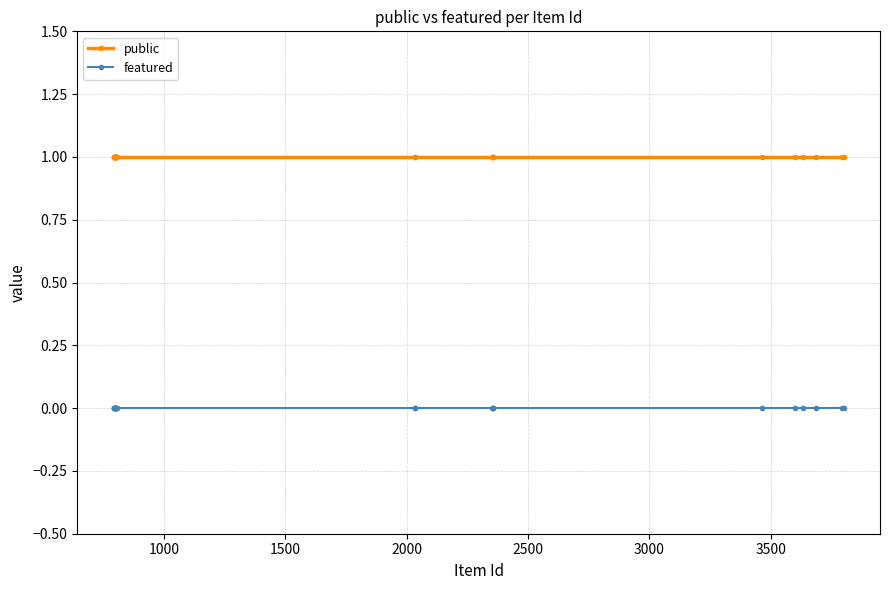

List the series in order of their overall mean, highest first.

public, featured